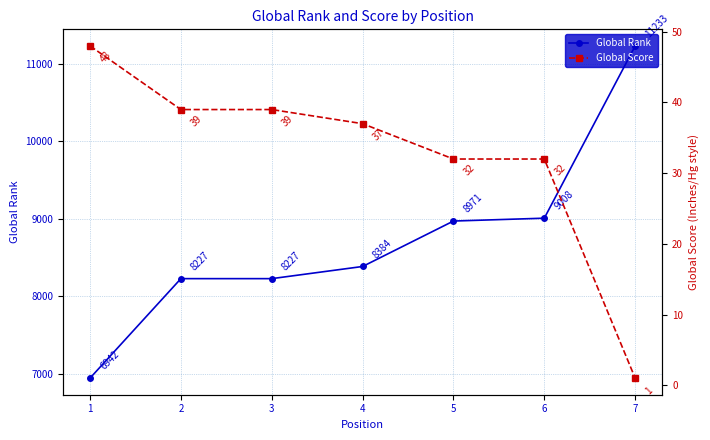

What is the average value of the Global Score series?

33